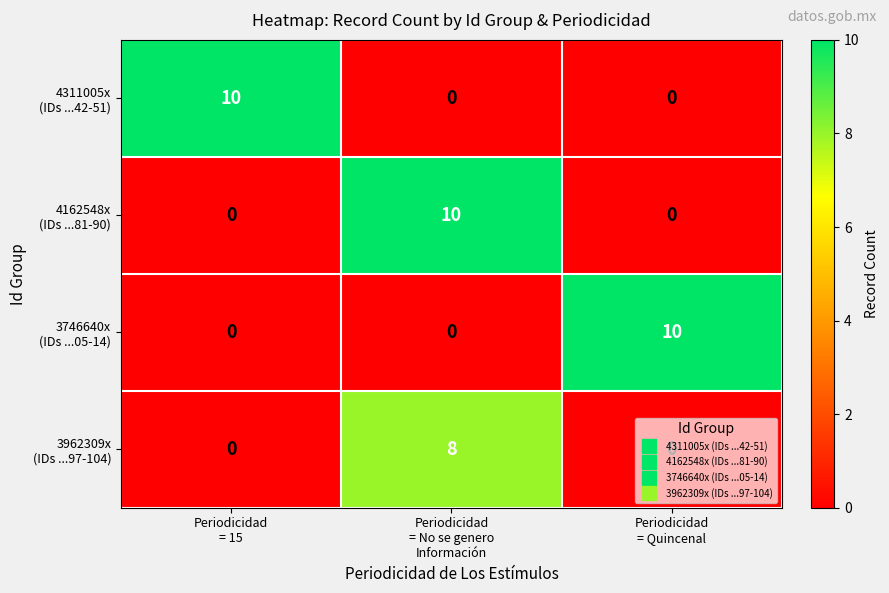

What is the greatest value displayed?

10